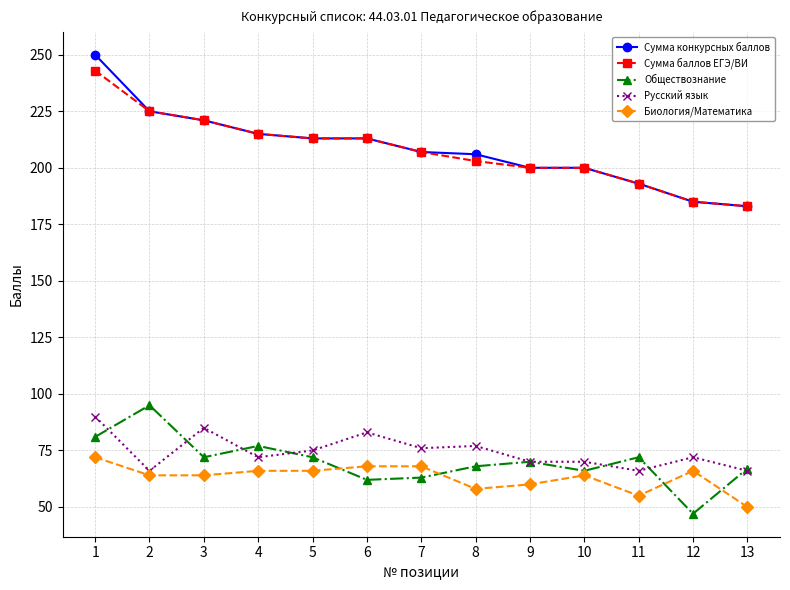

Reading right to left, transcribe all the data shown in this chart.

Сумма конкурсных баллов: 183	185	193	200	200	206	207	213	213	215	221	225	250
Сумма баллов ЕГЭ/ВИ: 183	185	193	200	200	203	207	213	213	215	221	225	243
Обществознание: 67	47	72	66	70	68	63	62	72	77	72	95	81
Русский язык: 66	72	66	70	70	77	76	83	75	72	85	66	90
Биология/Математика: 50	66	55	64	60	58	68	68	66	66	64	64	72